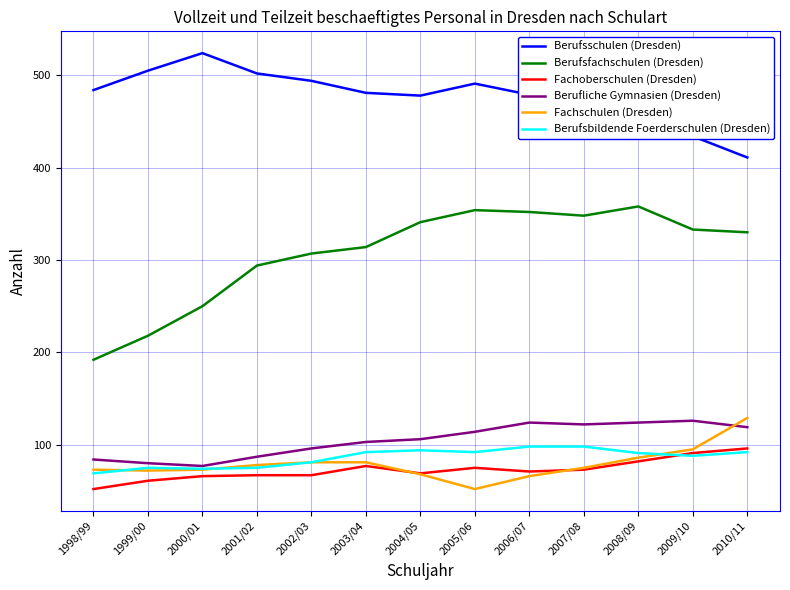

What is the maximum value shown in the chart?

524